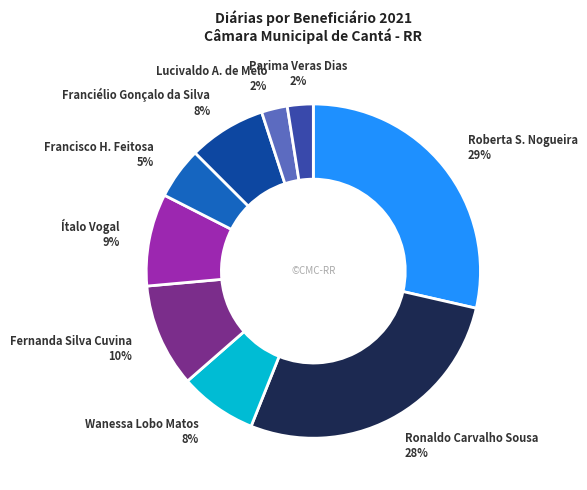

How many segments does this pie chart have?

9